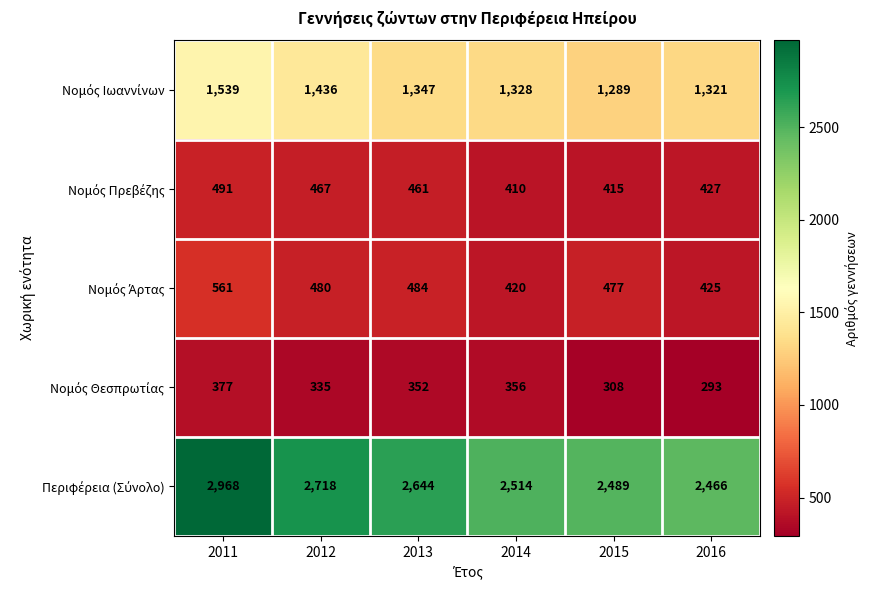

At how many categories does at least one series exceed 965?

6